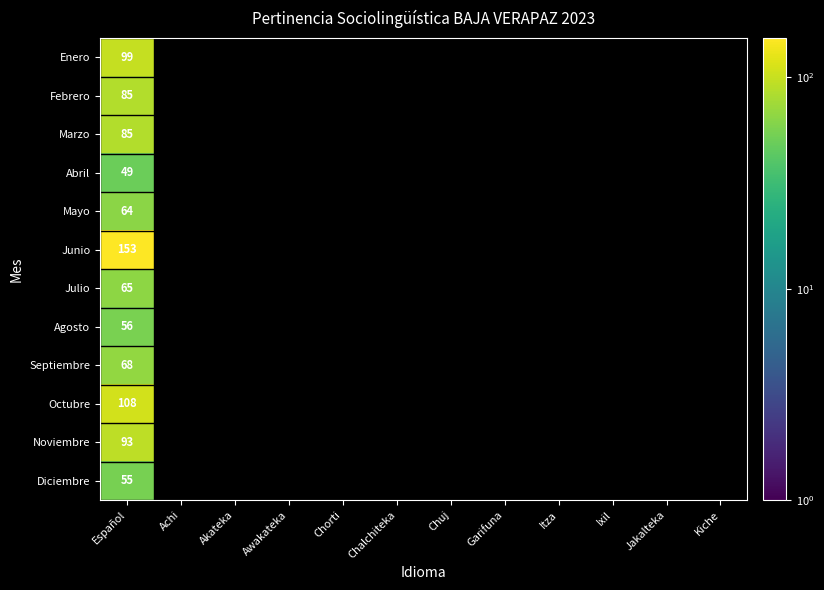

At how many categories does at least one series exceed 86?

1